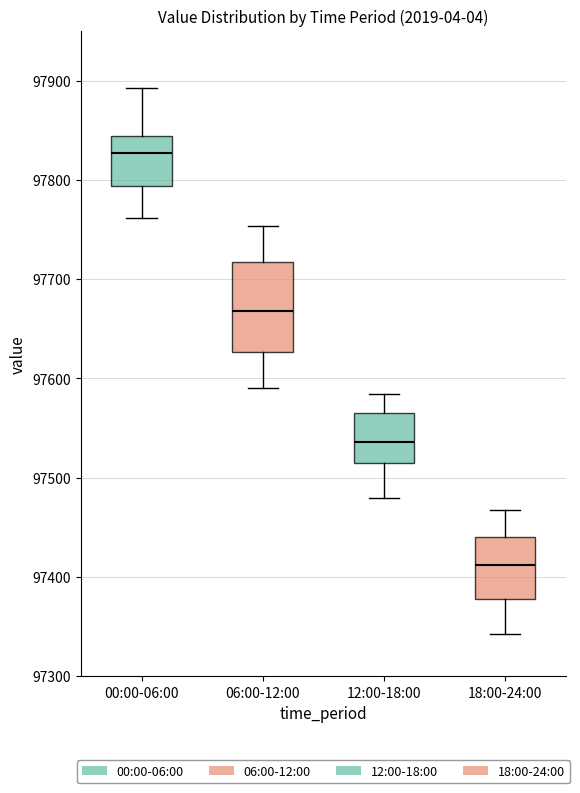

Which box is the tallest, from its lower edge to its upper edge?

06:00-12:00